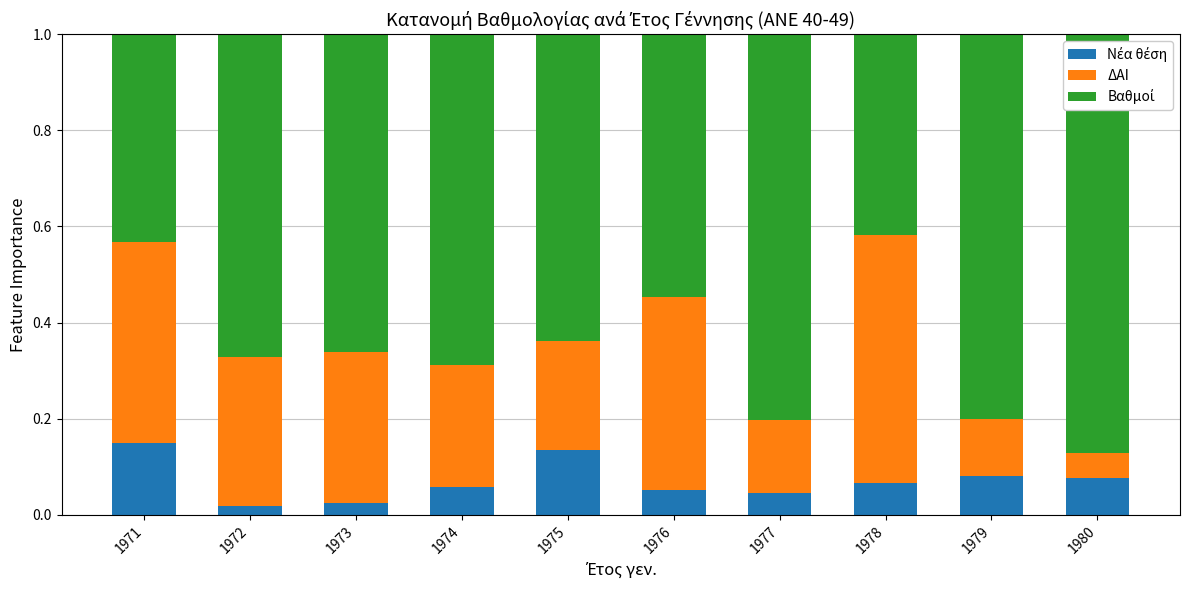

True or false: Νέα θέση has a value of 0.1 at 1979.

False